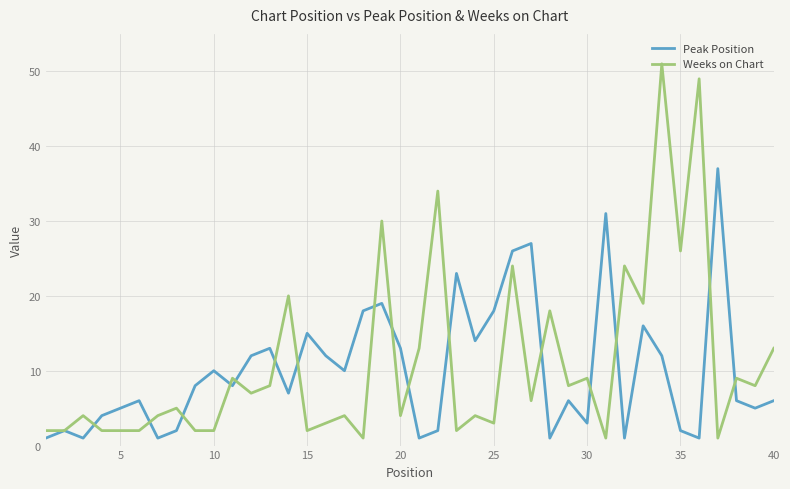

List the series in order of their peak value, lowest first.

Peak Position, Weeks on Chart